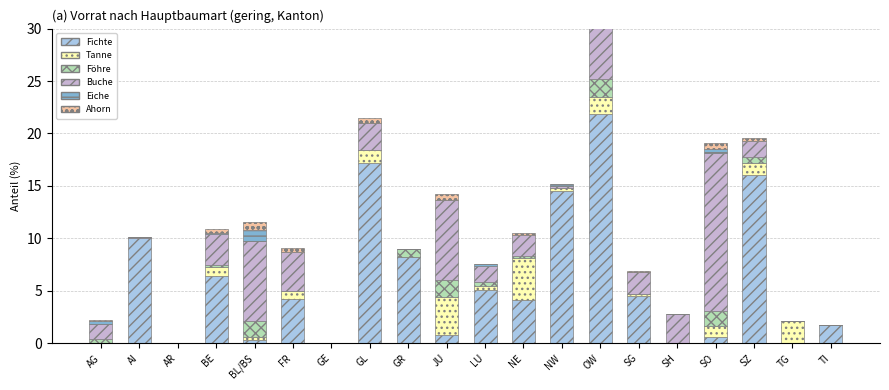

Where does the Buche series first go above 2?

BE